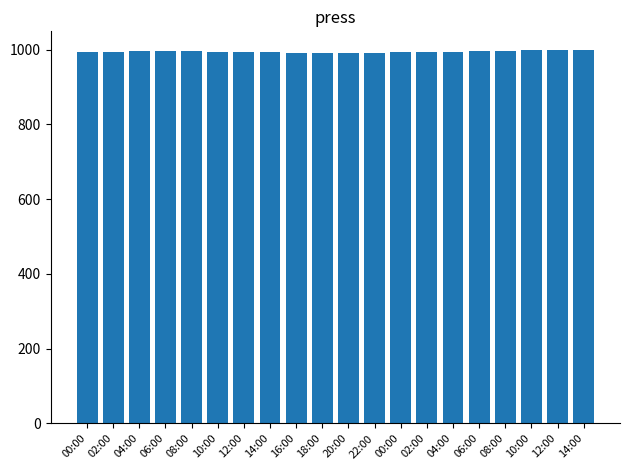

What is the difference between the second highest and minimum values?

8